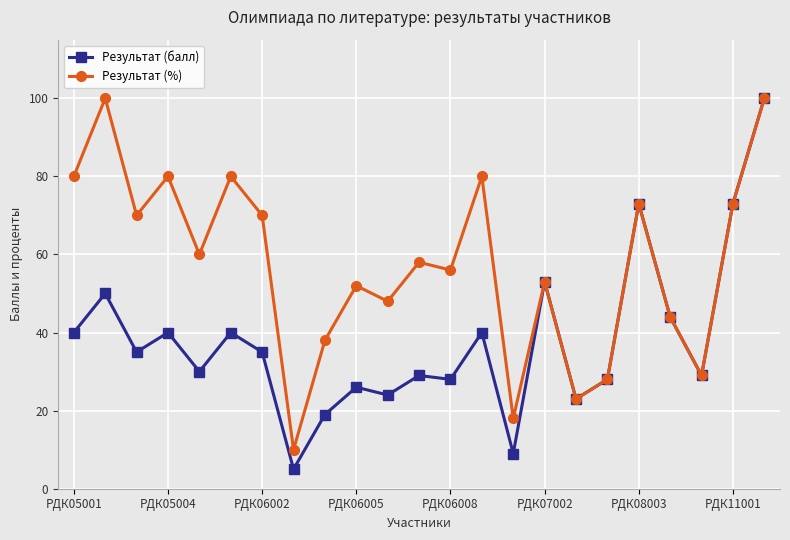

What is the greatest value displayed?

100